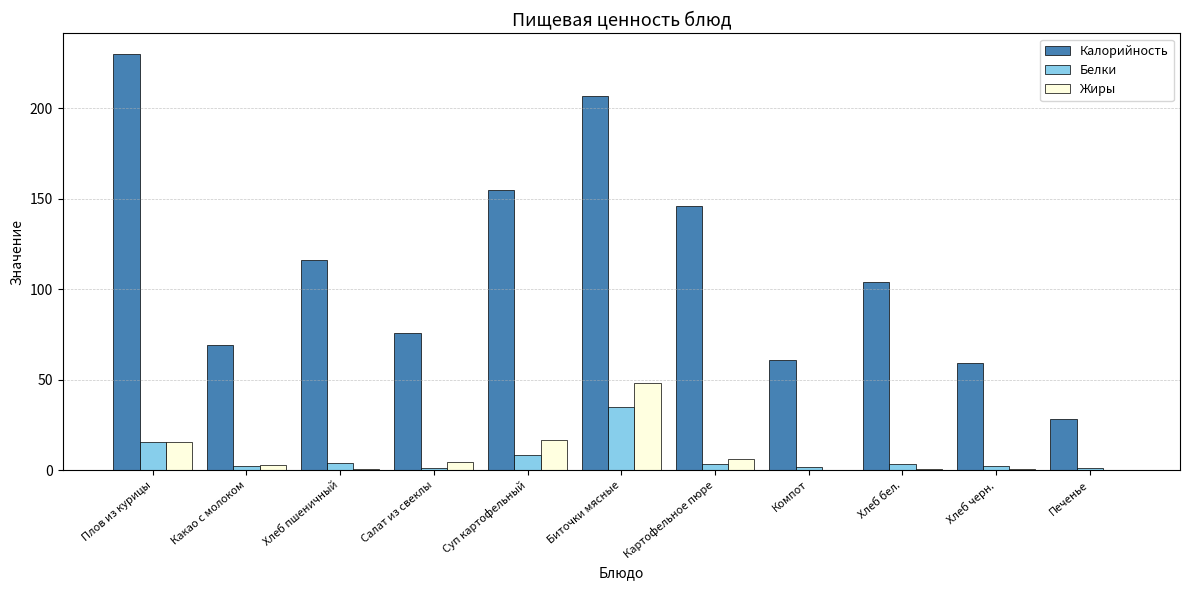

What is the greatest value displayed?

230.0